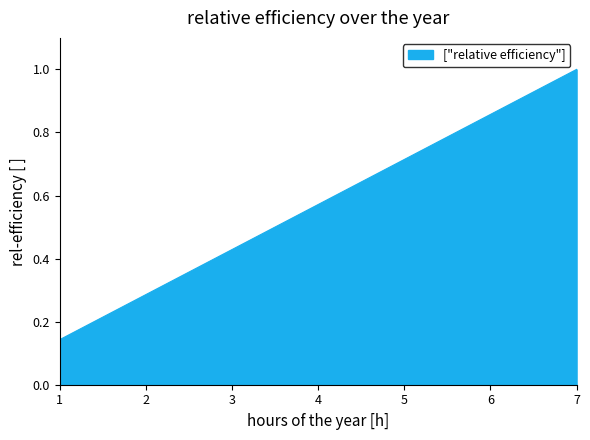

The chart shows a value of 0.7 at 3. True or false?

False